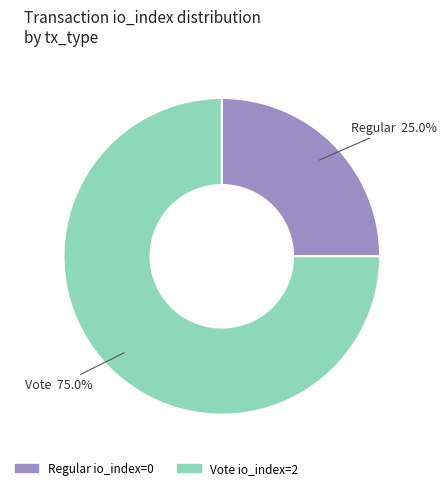

Does any single category account for the majority?

Yes